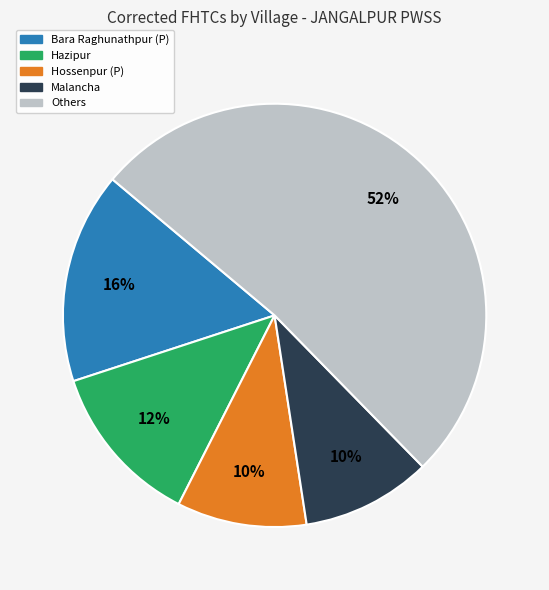

How many slices are in this pie chart?

5